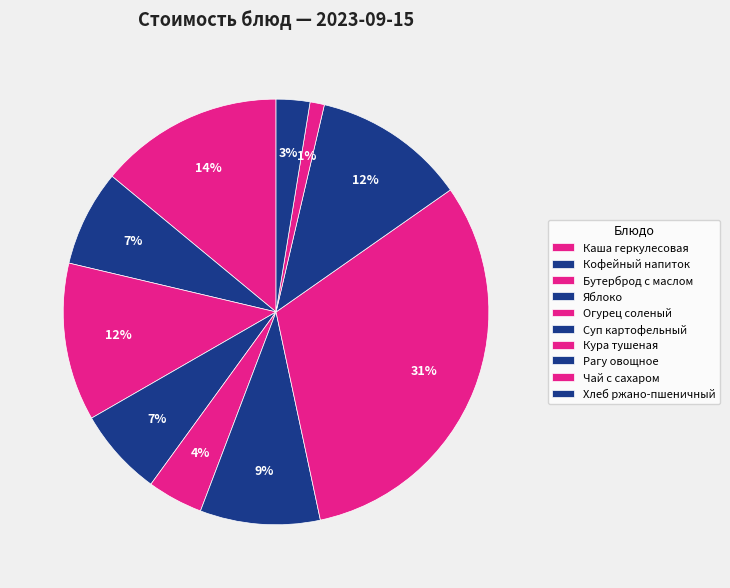

To the nearest percent, what percentage of the pie is Рагу овощное?

12%